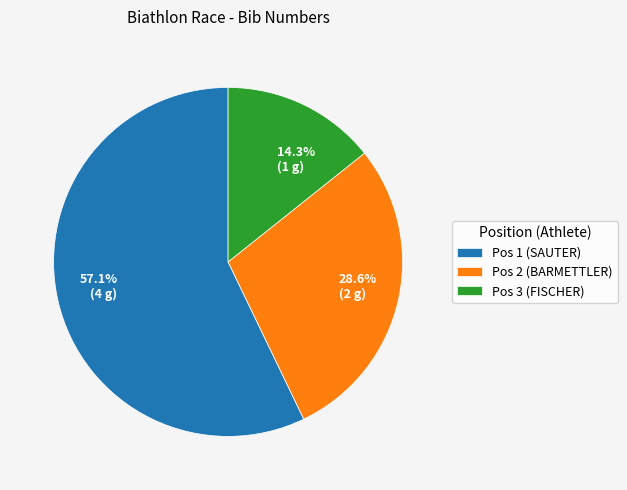

Is there any slice that represents more than half of the pie?

Yes